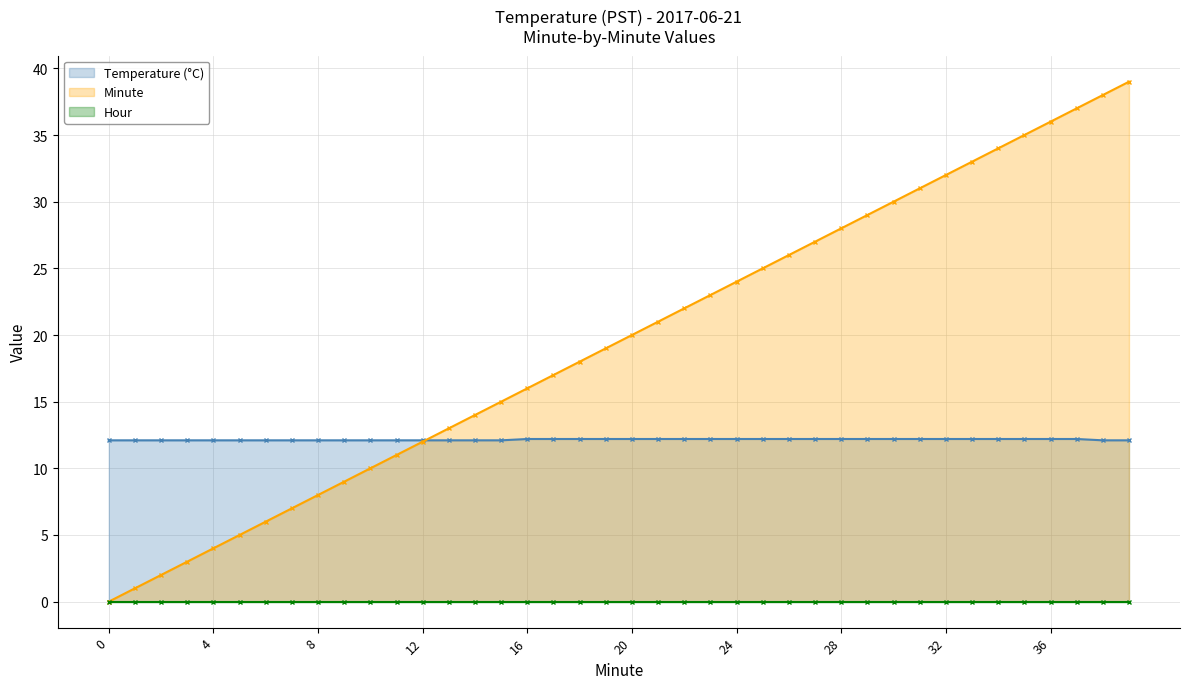

Count the number of categories in the chart.

40